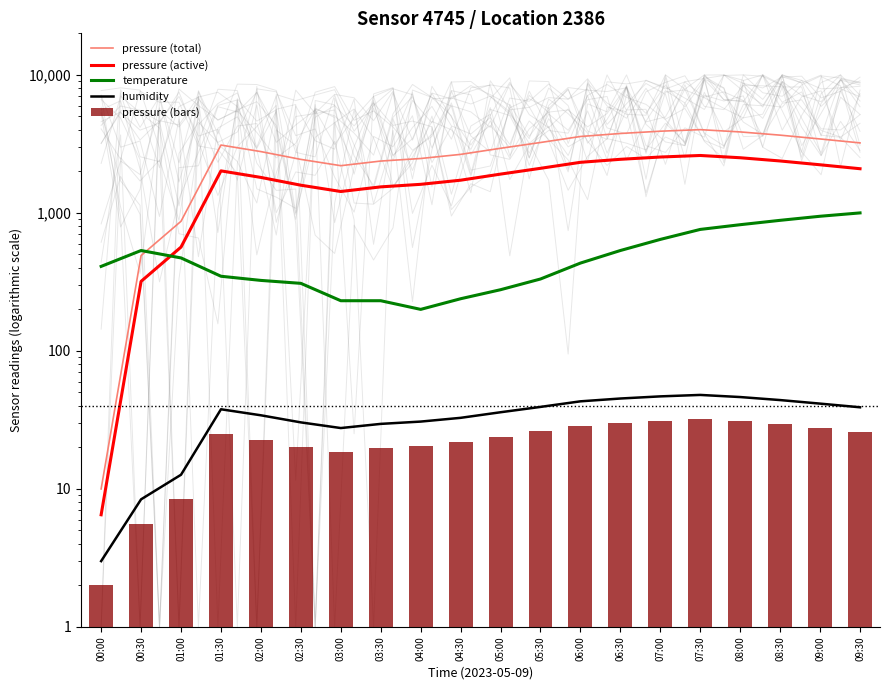

What is the difference between the maximum and minimum values in the pressure (active) series?

2600.0